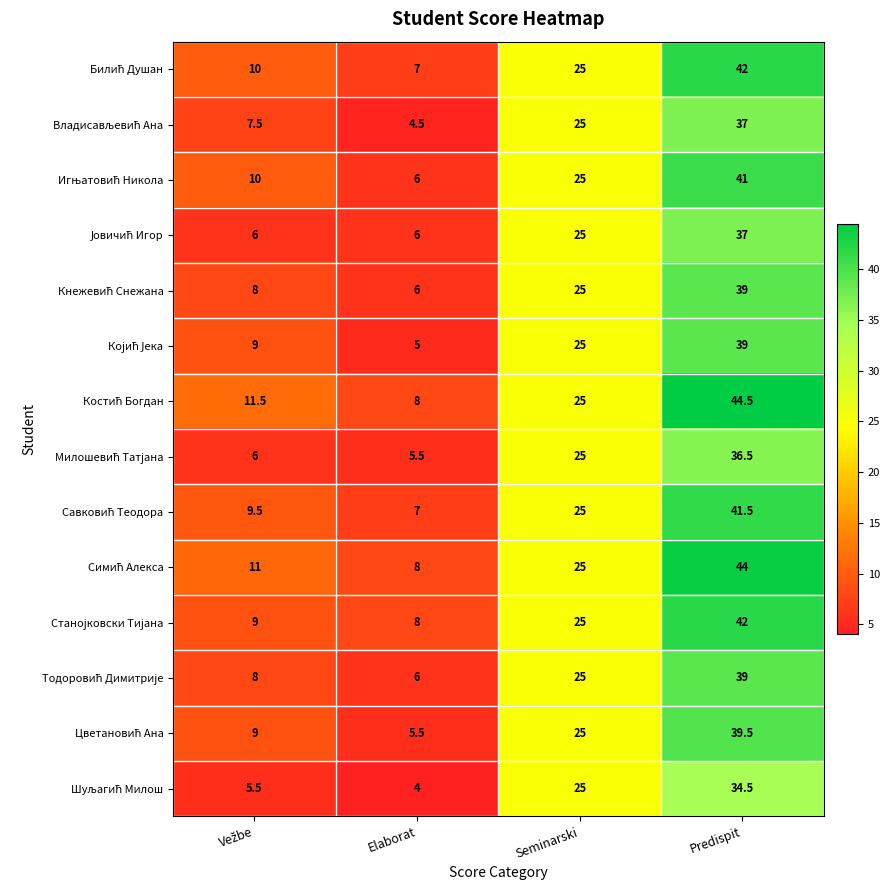

What is the maximum value shown in the chart?

44.5